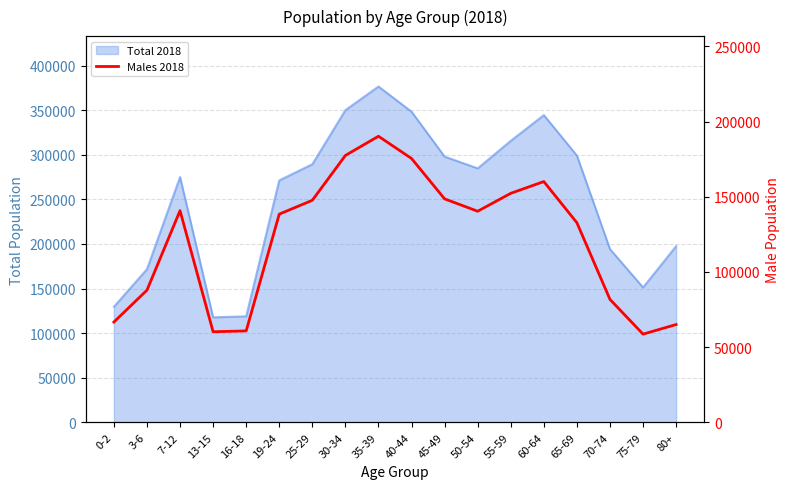

Is it true that the value at 3-6 is 87903?

True